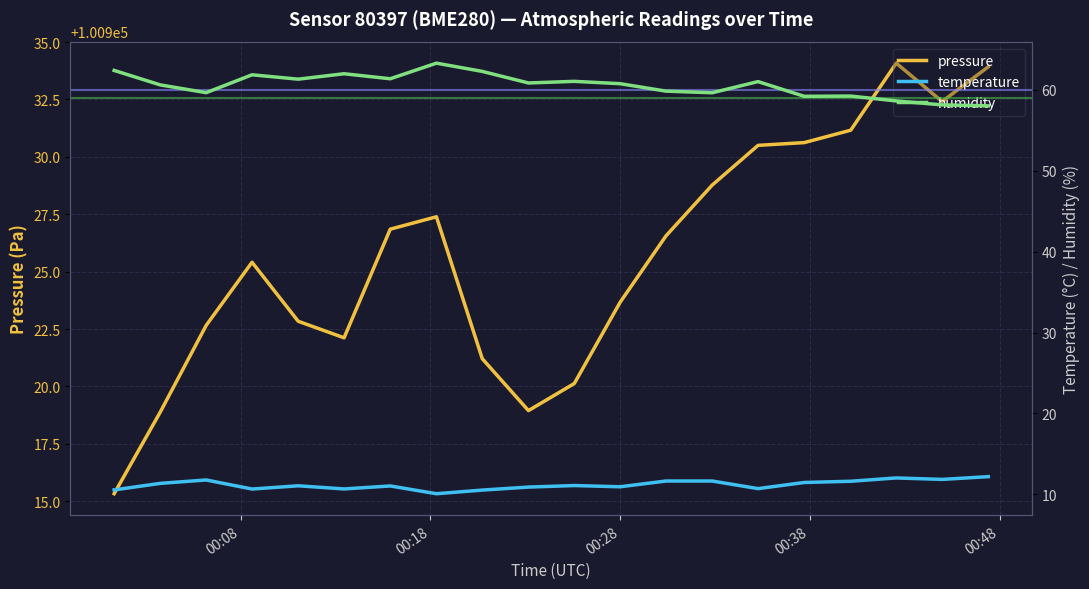

What is the lowest value of the pressure series?

100915.3